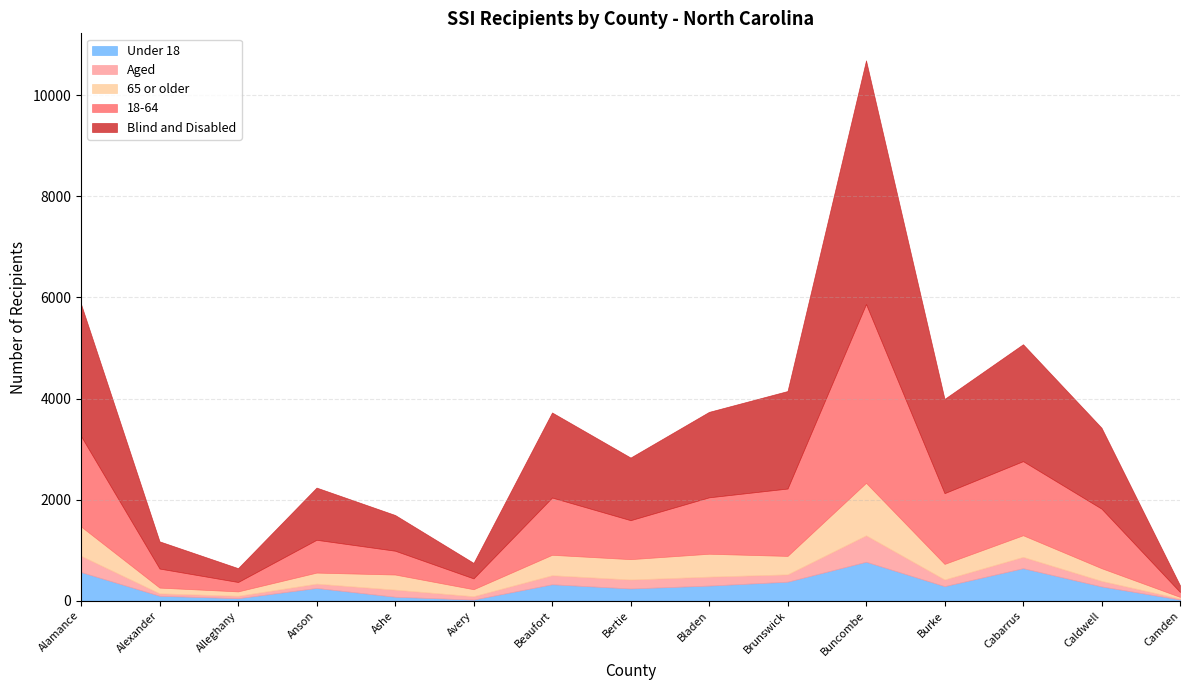

Count the number of categories in the chart.

15